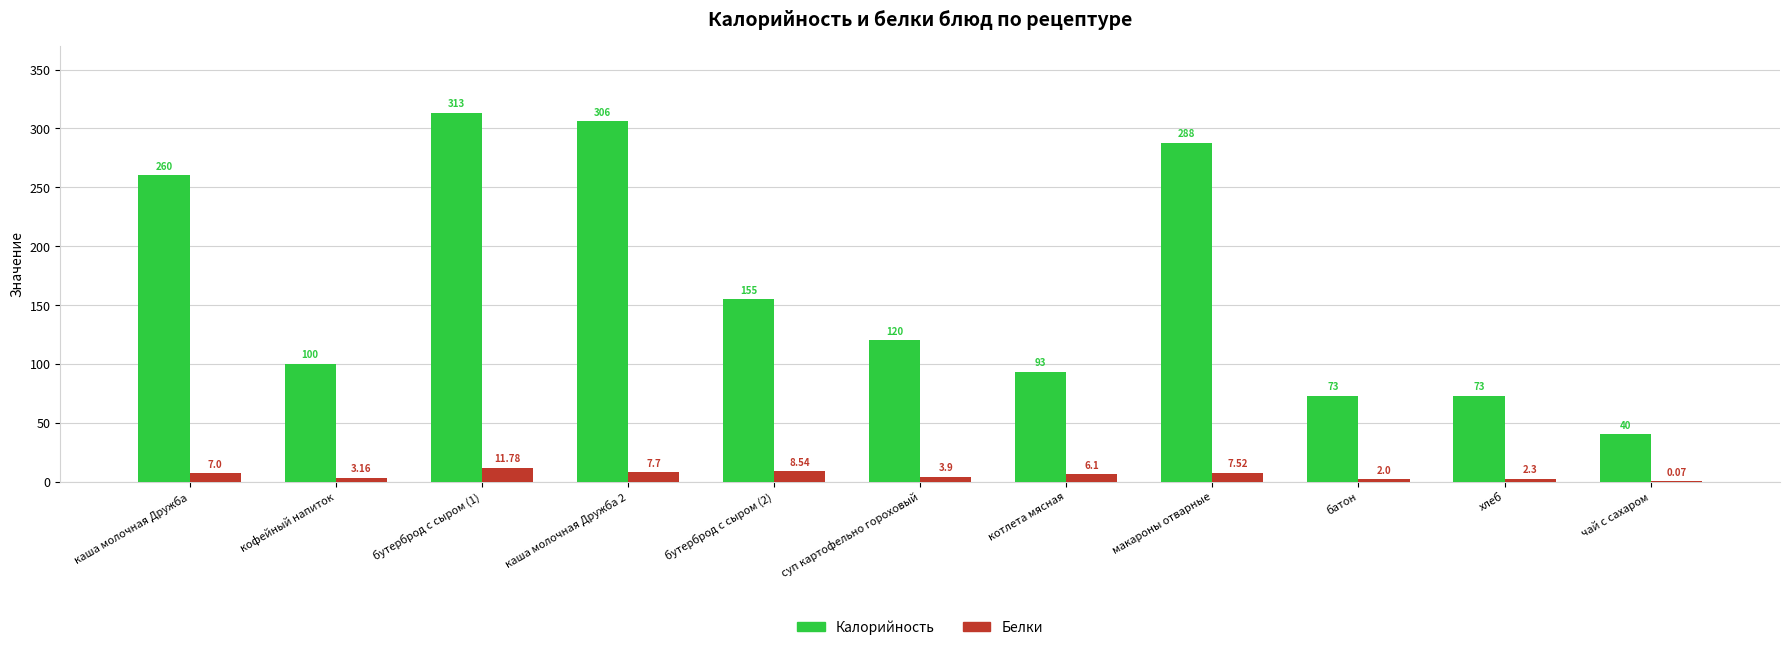

At which category is the sum across all series the highest?

бутерброд с сыром (1)